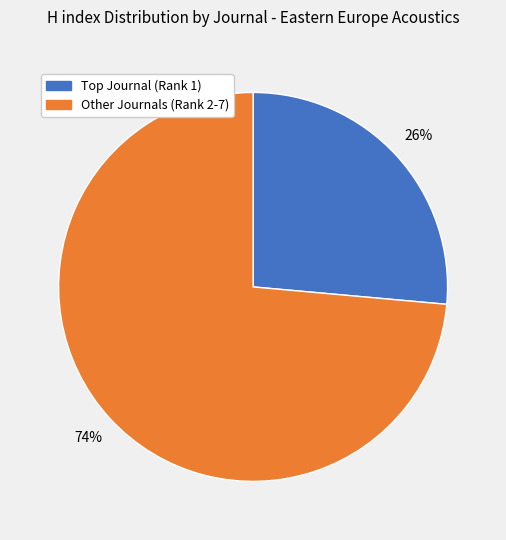

How many slices are in this pie chart?

2